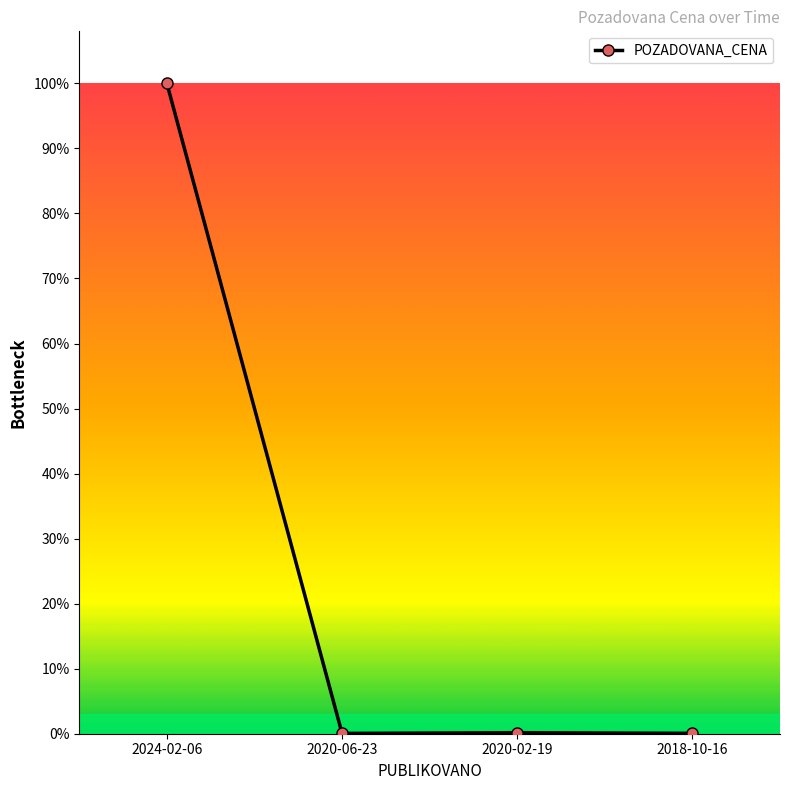

Is this an area chart (filled region under the line)?

No